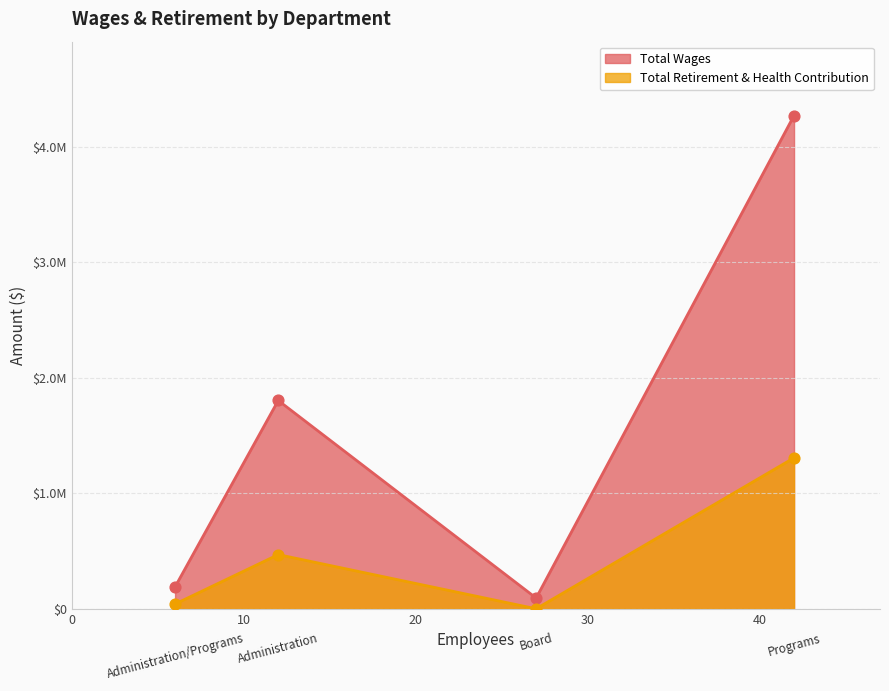

What is the total value across all series at Administration?

2272392